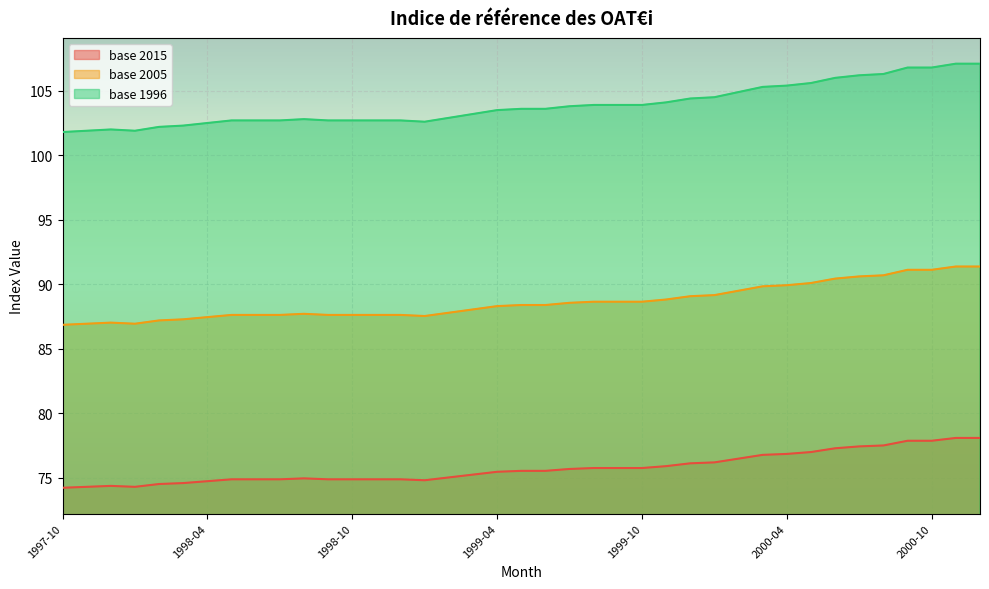

At how many categories does at least one series exceed 79?

39